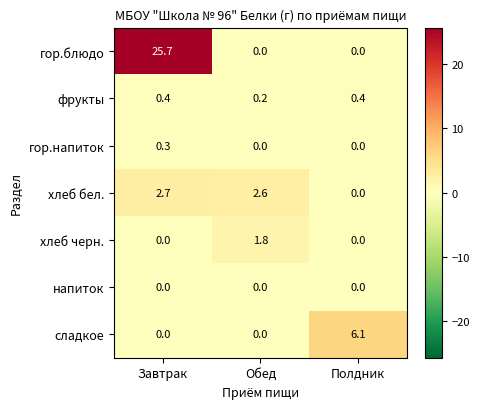

What value does the хлеб бел. series have at Обед?

2.6